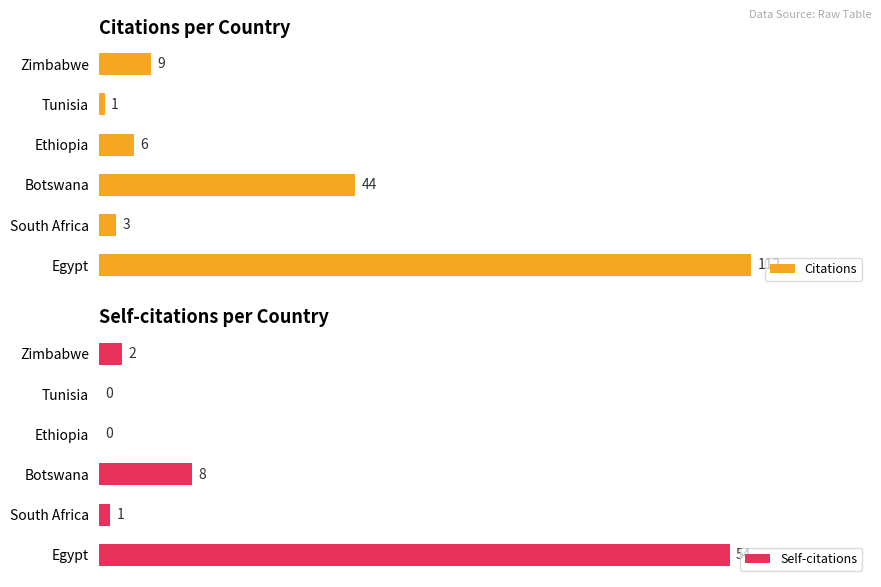

At which label does Citations reach its minimum?

Tunisia